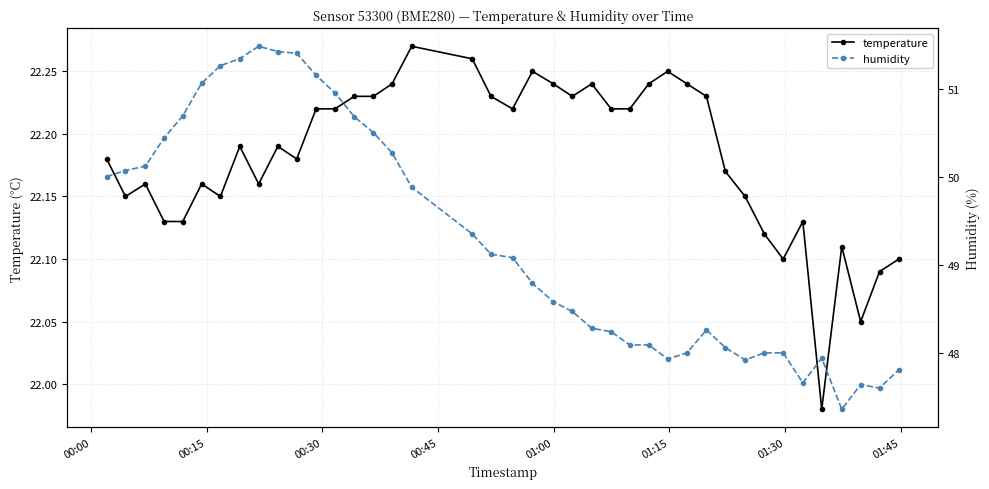

True or false: temperature and humidity cross at least once.

False